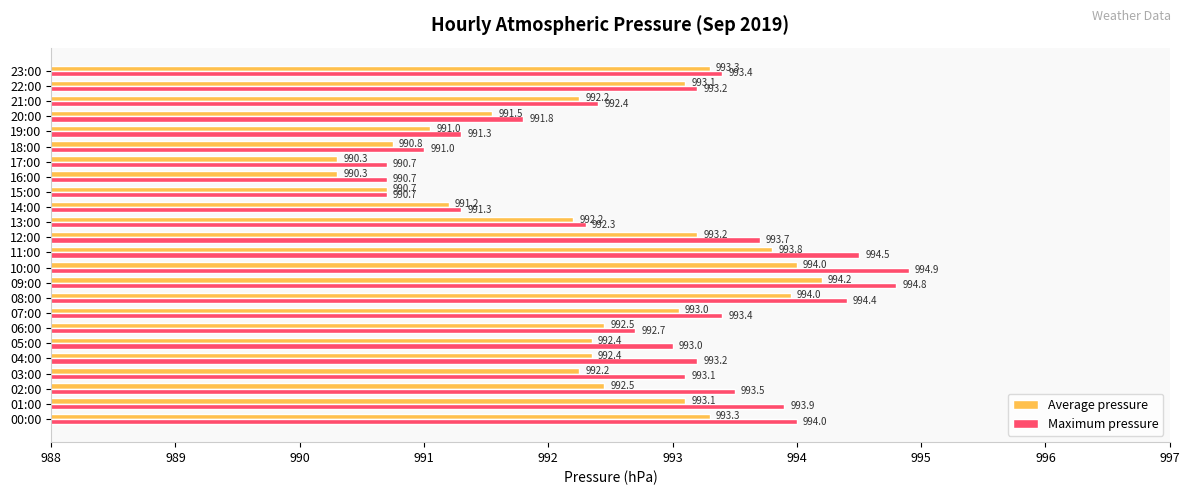

Is the value of Average pressure at 16:00 greater than the value of Maximum pressure at 21:00?

No